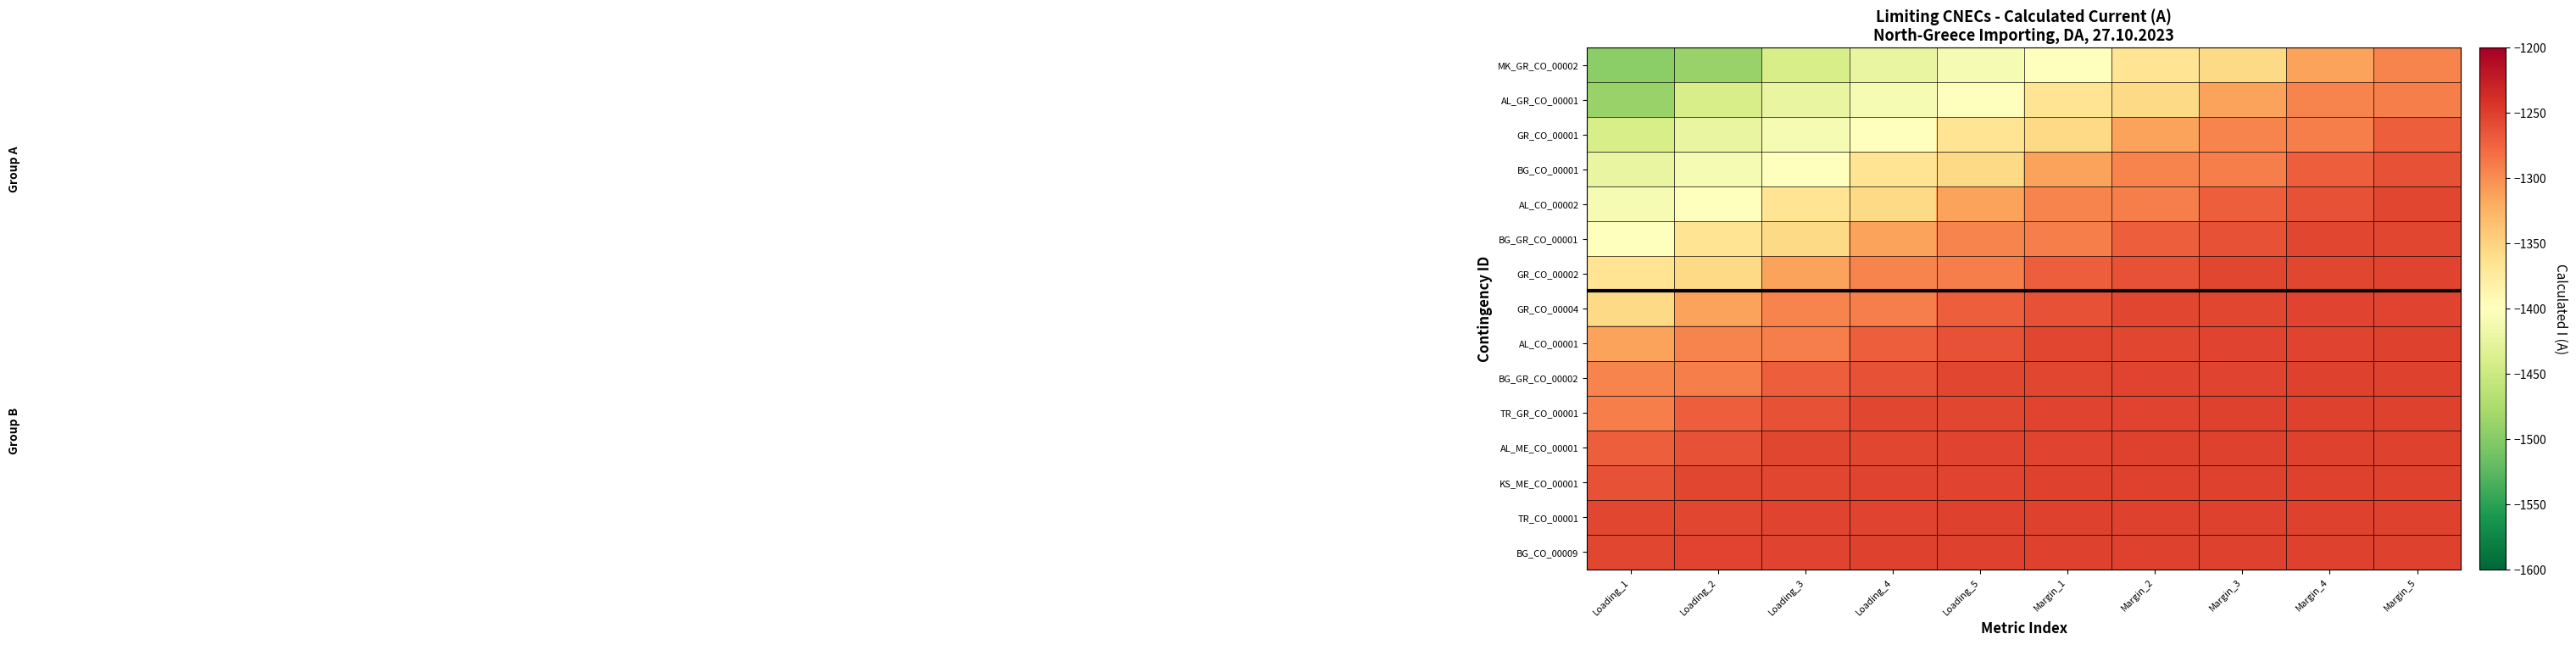

What is the total value across all series at Margin_2?

-19187